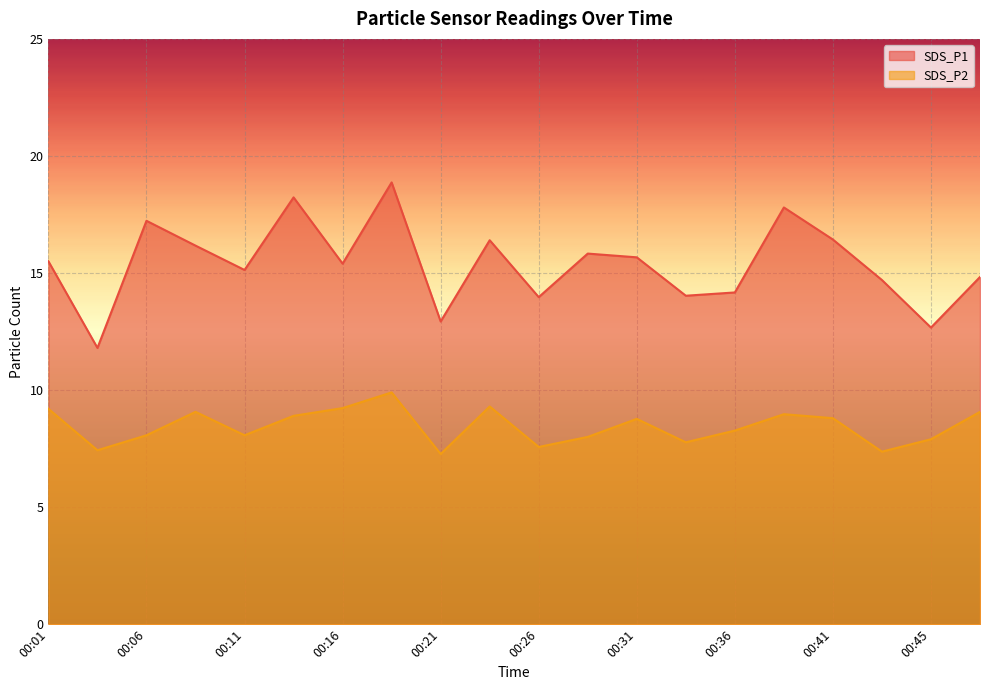

In SDS_P2, how many points are lower than both neighbors (excluding endpoints)?

6